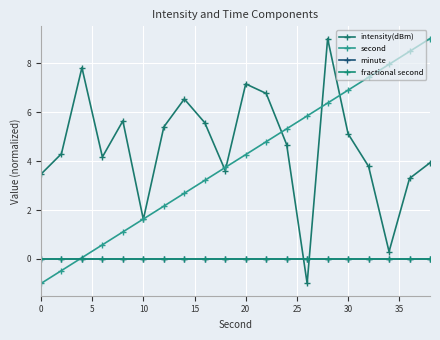

Does the chart have visible grid lines?

Yes